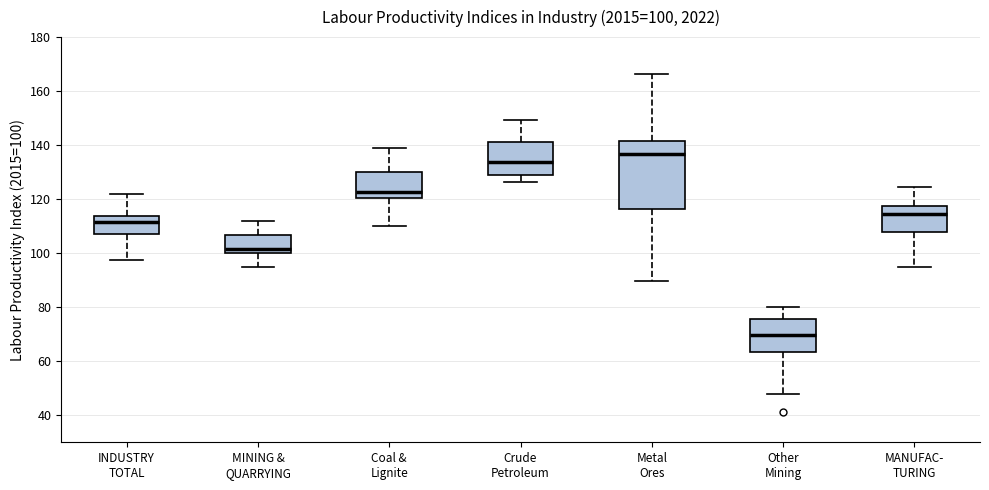

Comparing the boxes themselves (not the whiskers), which one is the tallest?

Metal Ores